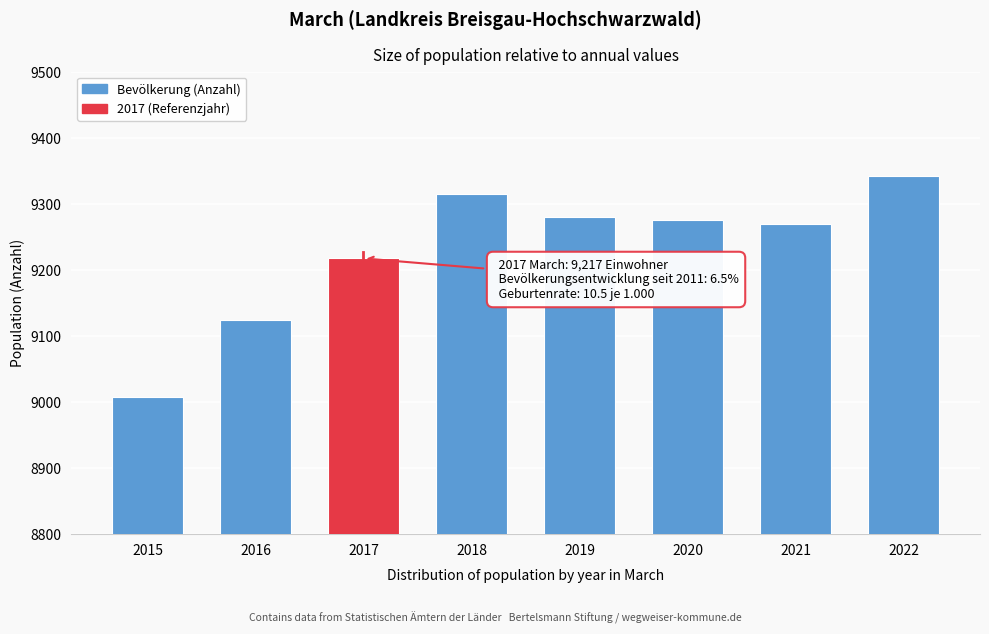

Reading left to right, list all the values displayed in this chart.

2015=9007	2016=9124	2017=9217	2018=9314	2019=9279	2020=9275	2021=9269	2022=9342